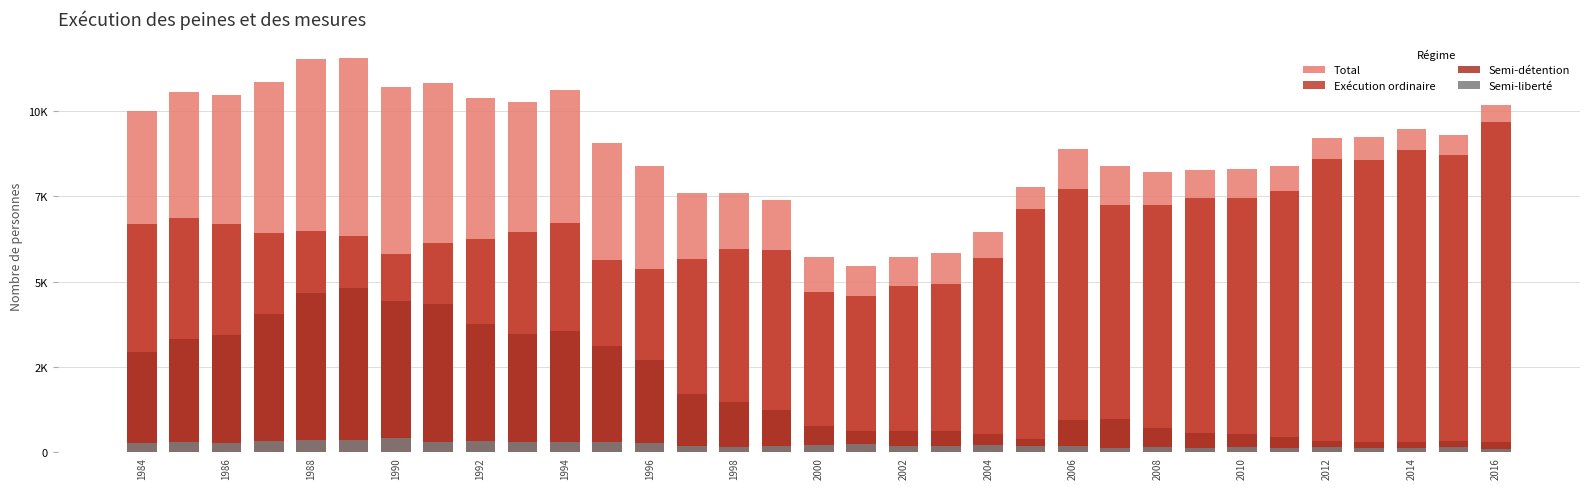

What is the value of the Total bar at the 23rd from the left?

8881